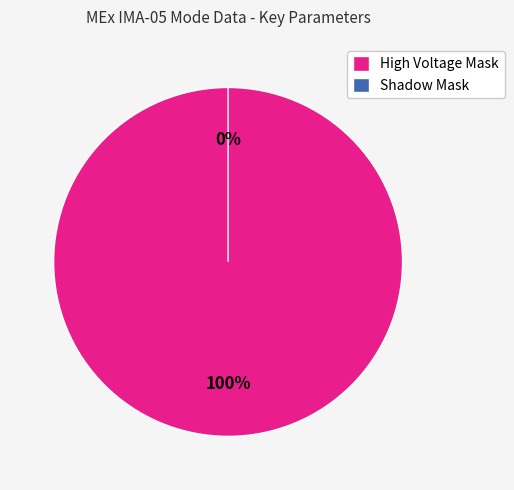

Count the number of slices in the pie.

2